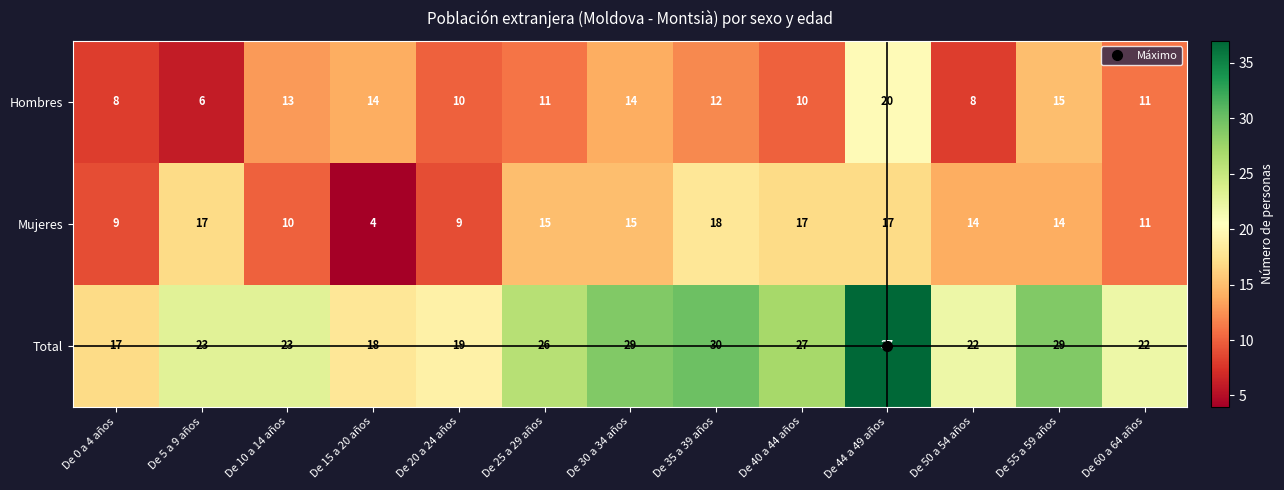

What is the total value across all series at De 0 a 4 años?

34